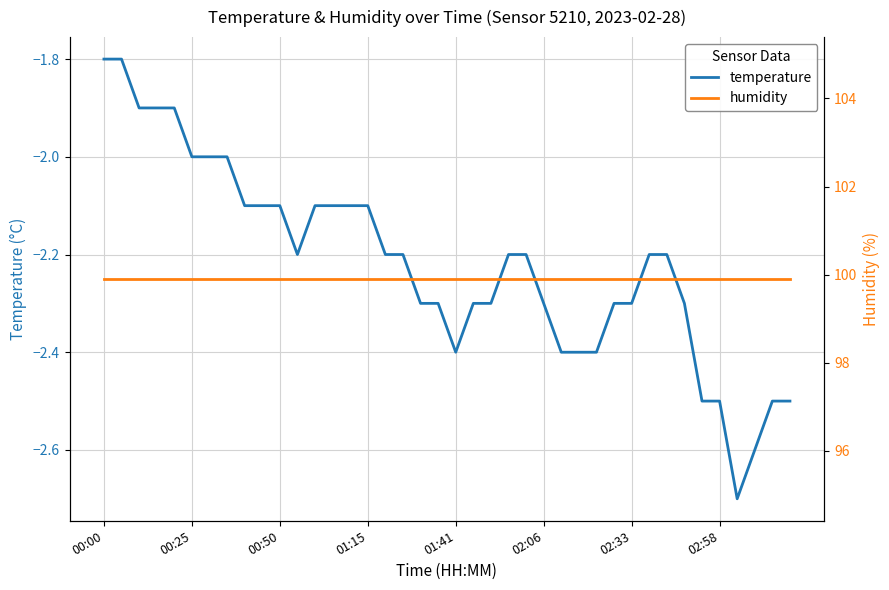

List the series in order of their overall mean, lowest first.

temperature, humidity